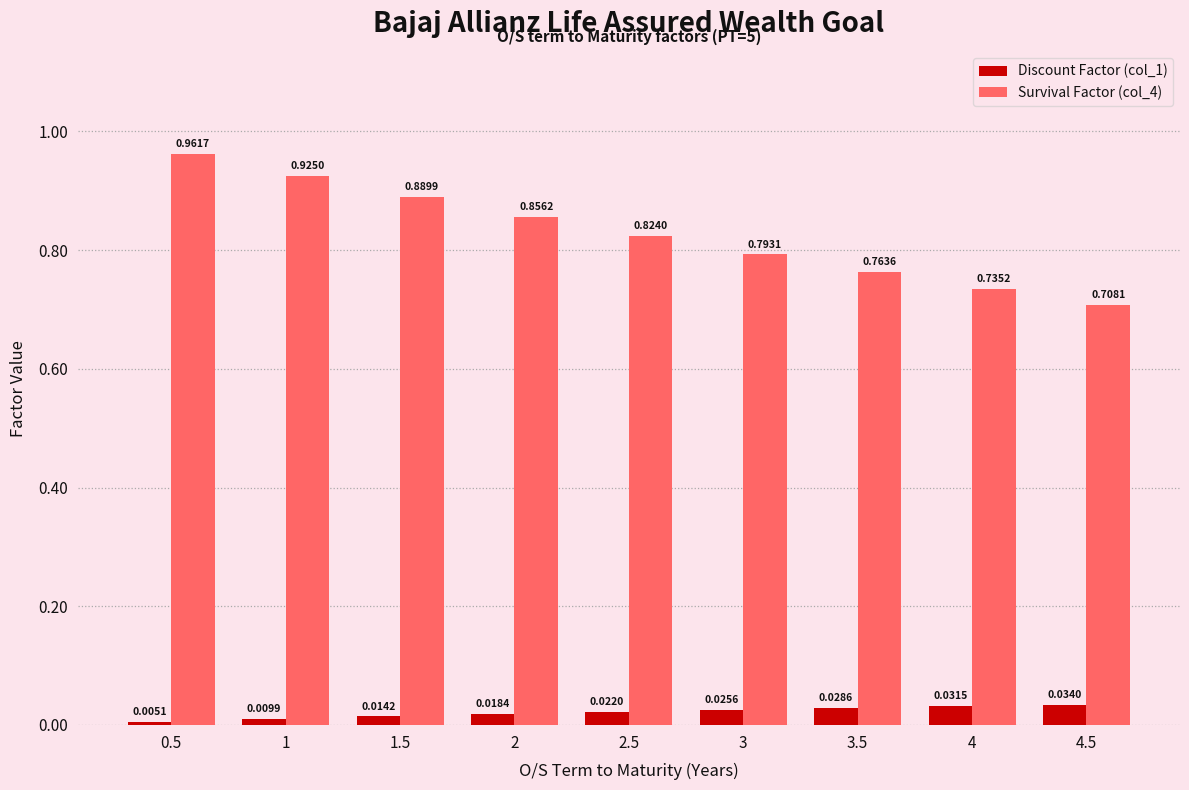

What is the label of the 8th bar from the right?

1